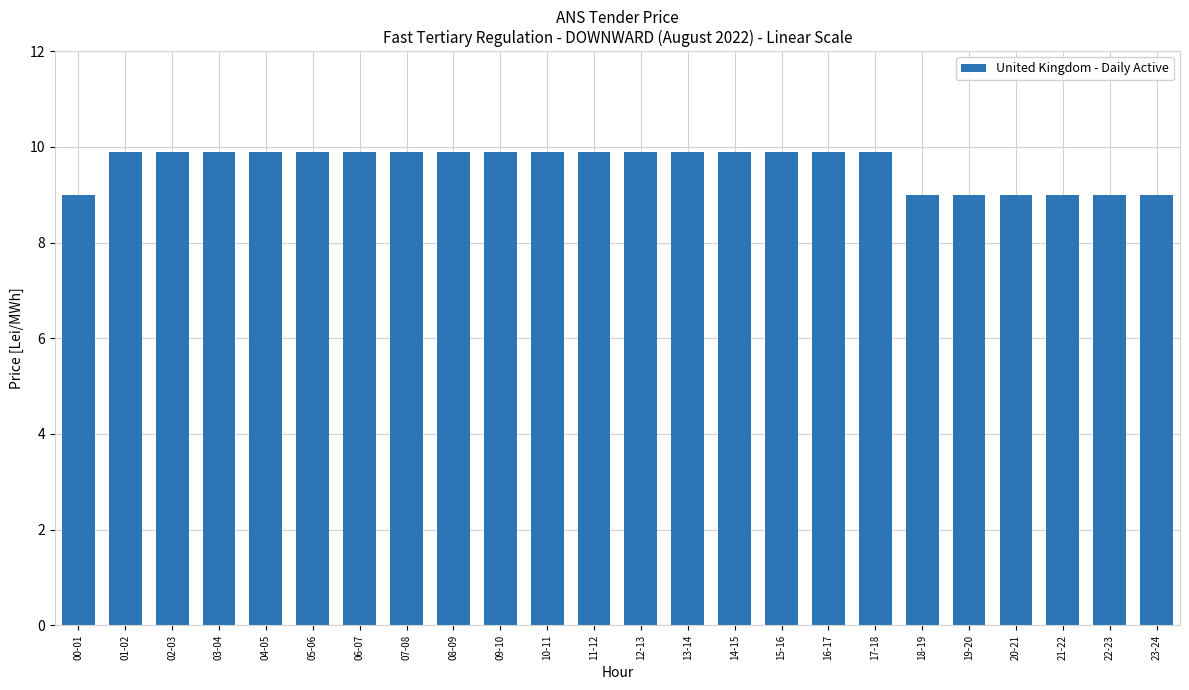

Is it true that the value at 10-11 is 14.8?

False